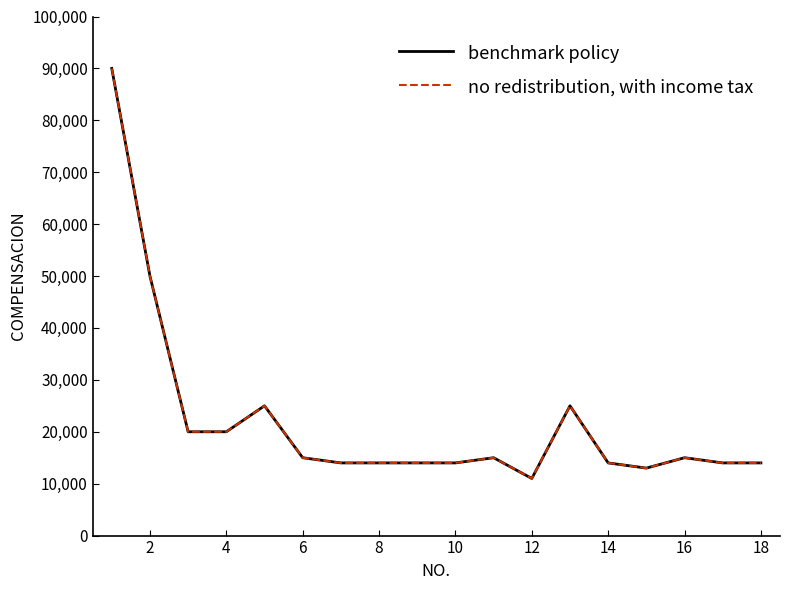

True or false: benchmark policy and no redistribution, with income tax cross at least once.

False